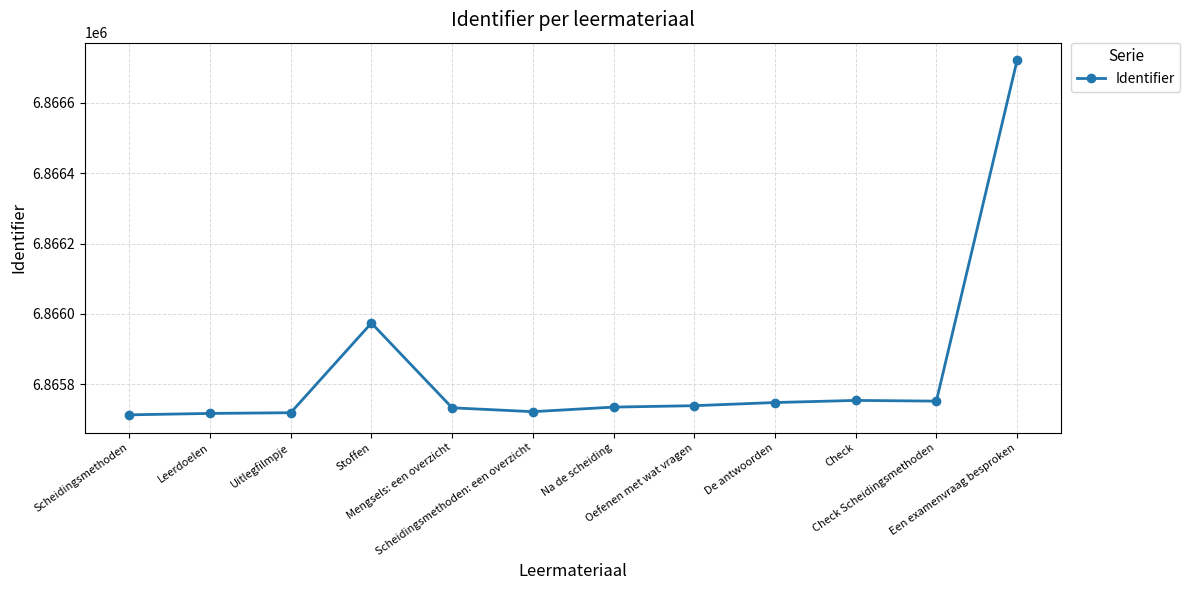

At which label is the value closest to 6866217?

Stoffen